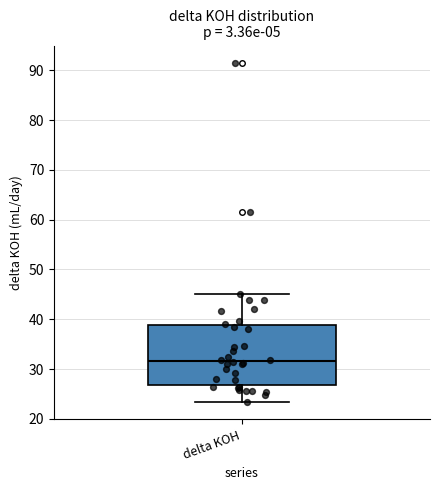

Transcribe this box plot: give where the median line is, the range the box spans, and where the two whiskers end, as read against the y-axis. The values are not printed on the chart, so give them approximately, as read against the axis.

median 32, box 27 to 39, whiskers 23 to 45